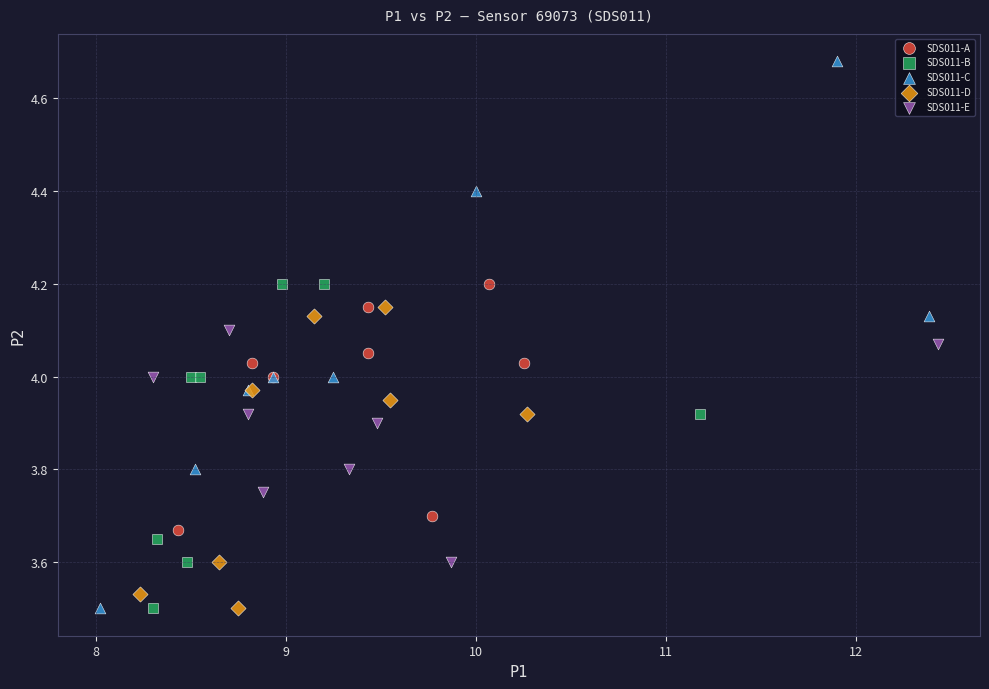

Which series has the largest Y range (max minus min)?

SDS011-C